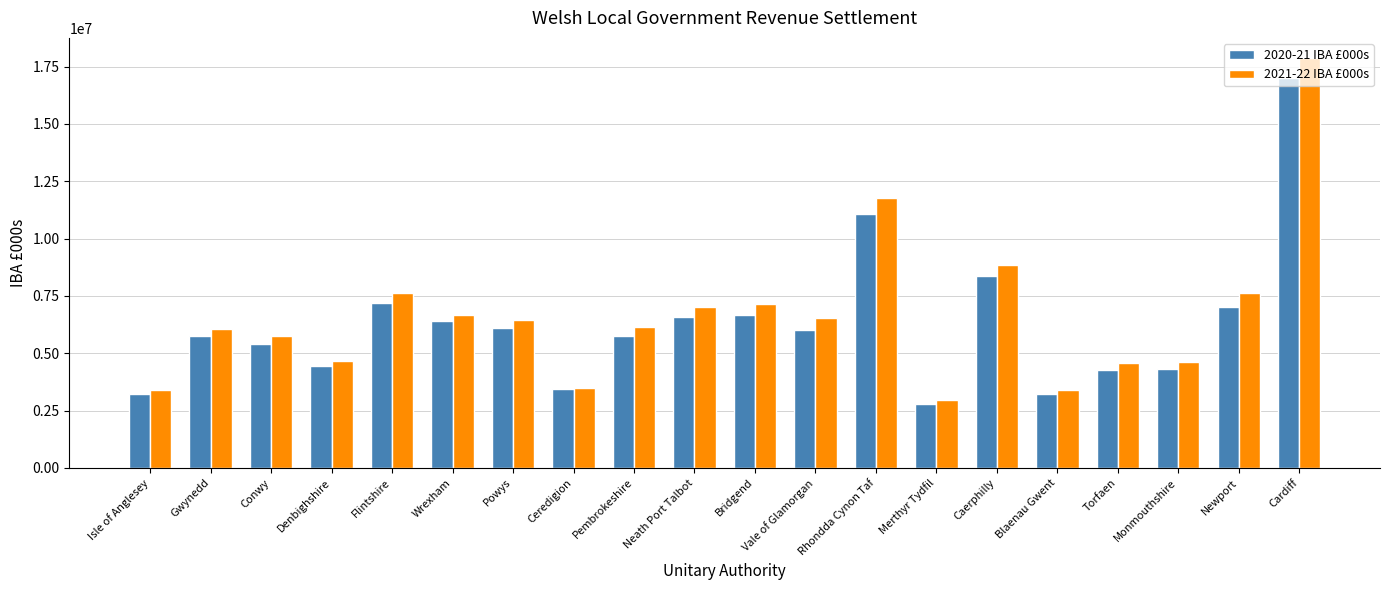

What are all the series names shown in the legend?

2020-21 IBA £000s, 2021-22 IBA £000s